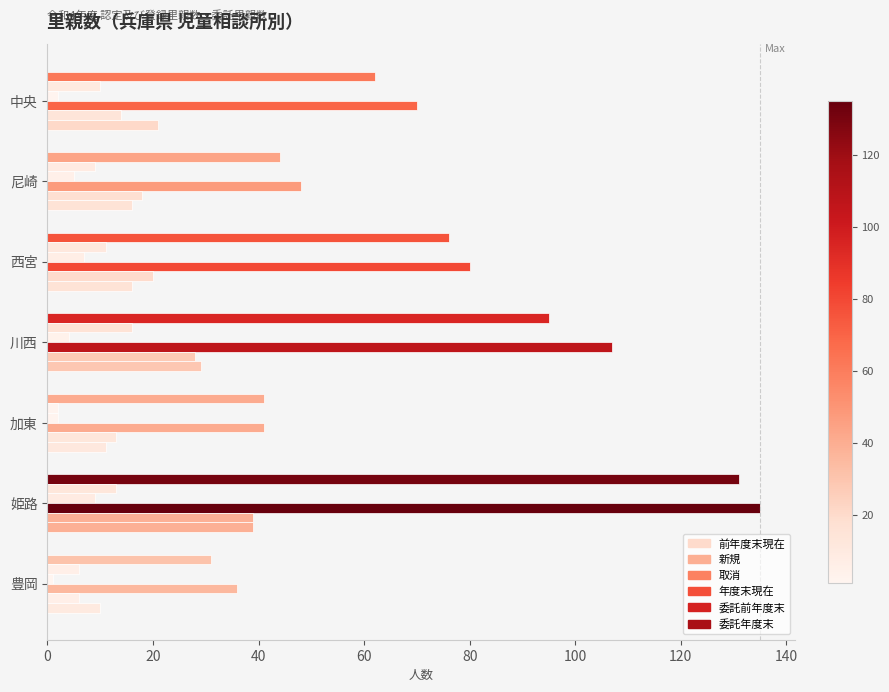

Reading right to left, extract all data points from this chart.

前年度末現在: 31	131	41	95	76	44	62
新規: 6	13	2	16	11	9	10
取消: 1	9	2	4	7	5	2
年度末現在: 36	135	41	107	80	48	70
委託前年度末: 6	39	13	28	20	18	14
委託年度末: 10	39	11	29	16	16	21